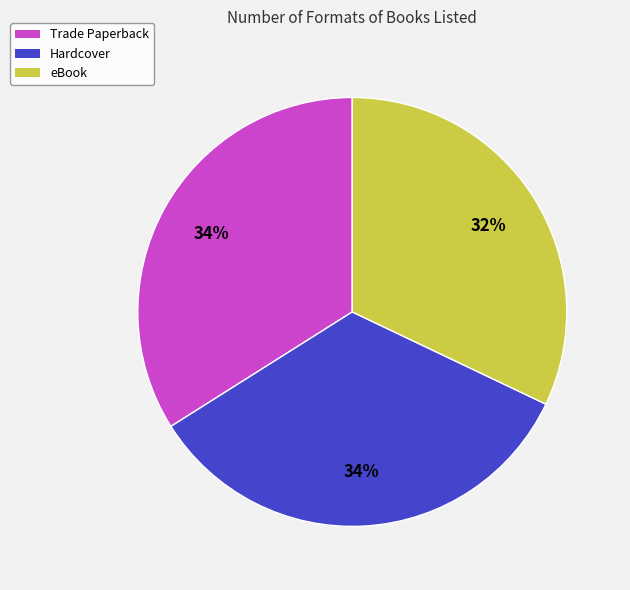

Is eBook the majority of the pie?

No